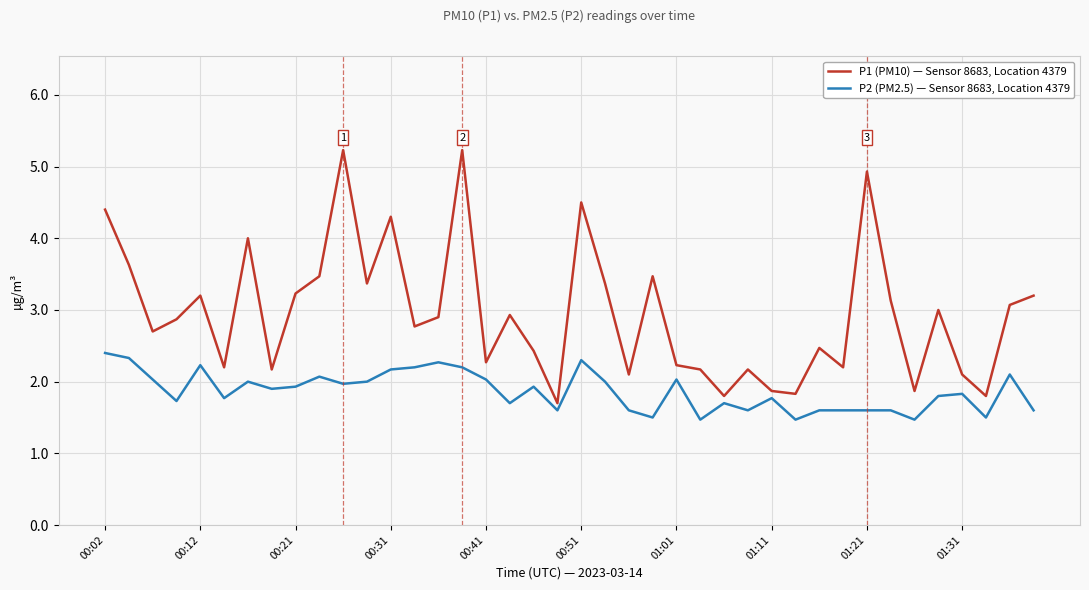

What are all the series names shown in the legend?

P1 (PM10) — Sensor 8683, Location 4379, P2 (PM2.5) — Sensor 8683, Location 4379